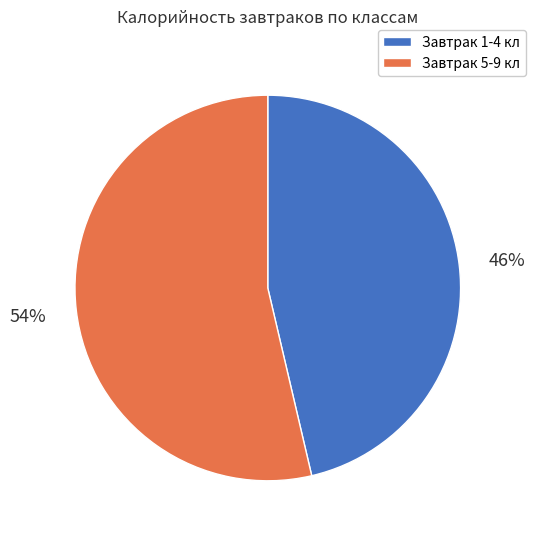

Rank the categories by value from highest to lowest.

Завтрак 5-9 кл, Завтрак 1-4 кл